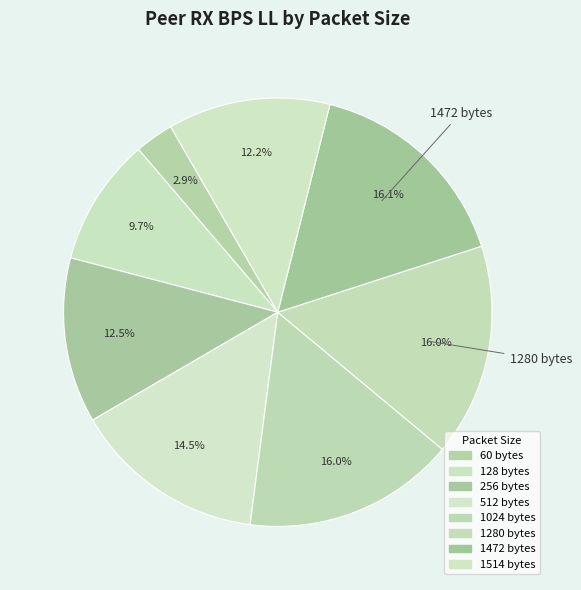

How many slices are in this pie chart?

8